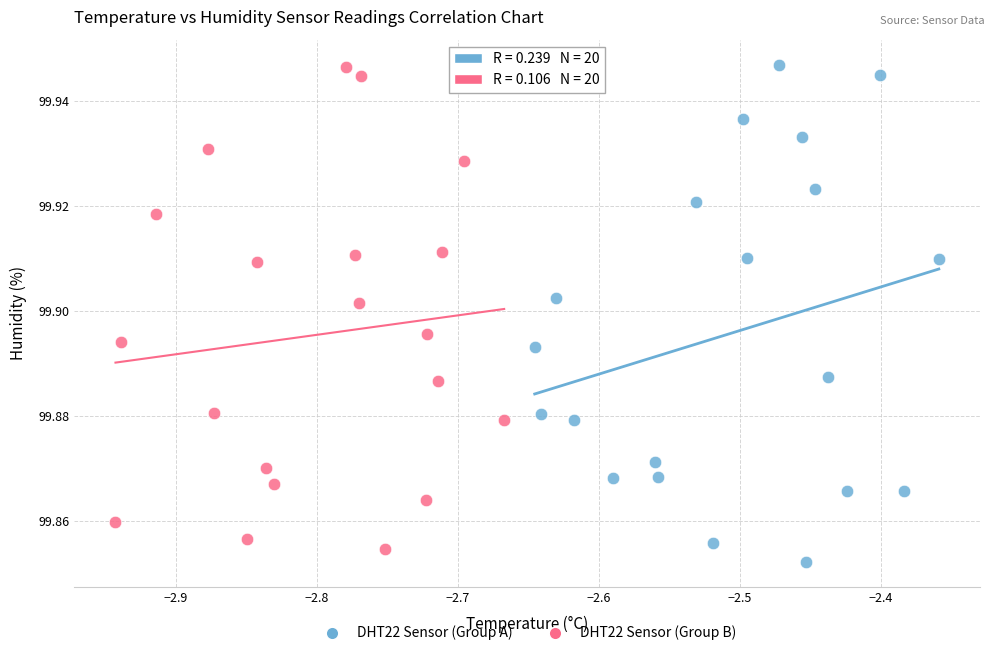

Which series has the widest spread of Y values?

DHT22 Sensor (Group A)